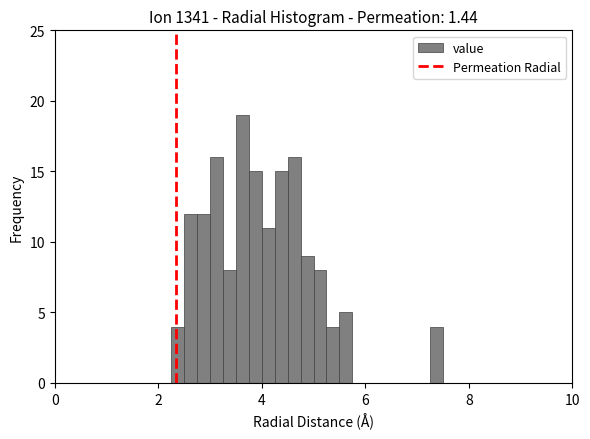

Around what value on the x-axis is the tallest bar? Give the approximate position of its centre, as read against the axis.

3.6